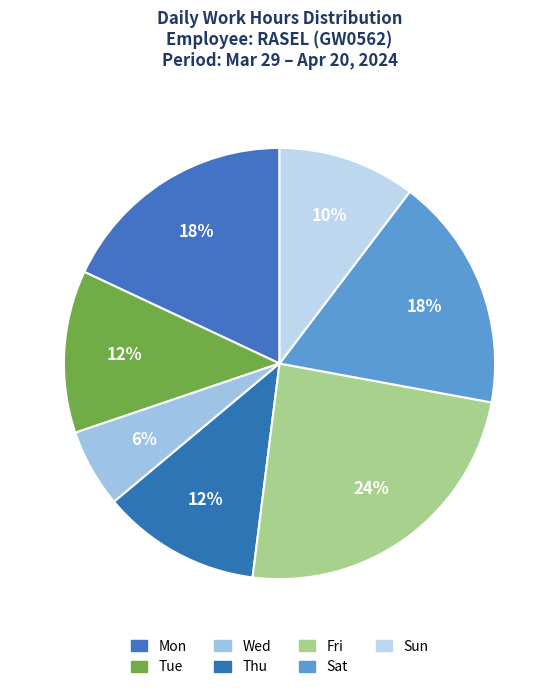

Count the number of slices in the pie.

7